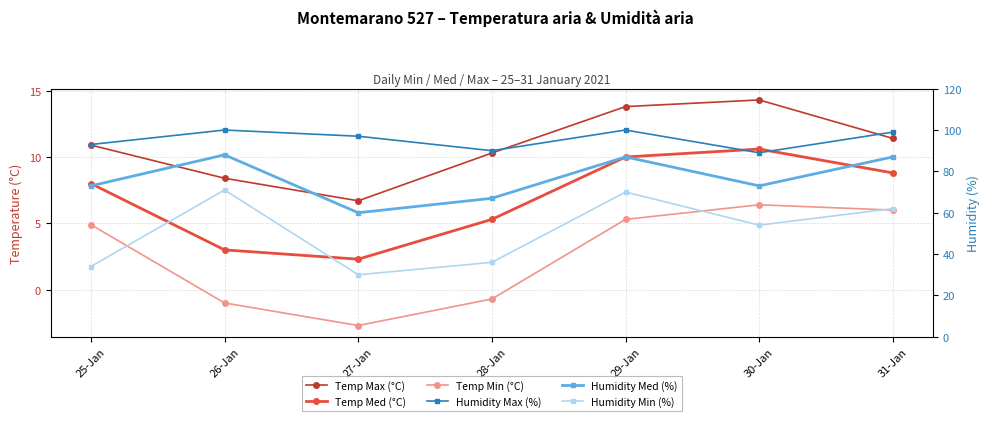

What position from the right is 30-Jan?

2